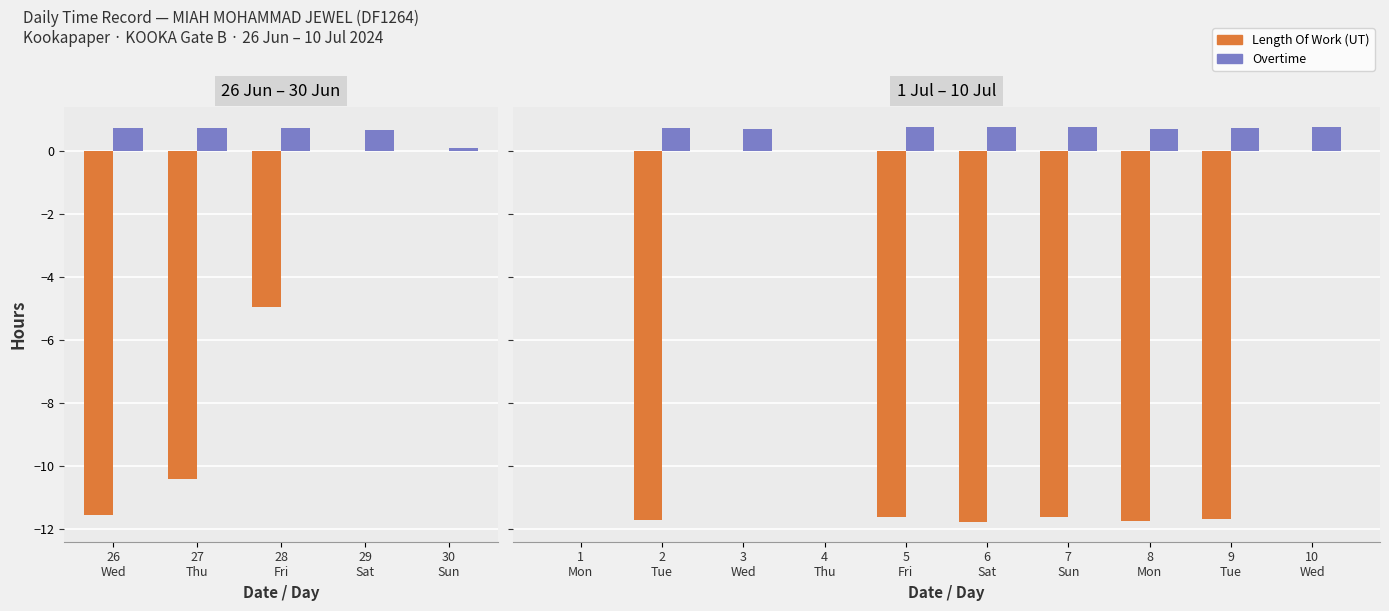

Is it true that Overtime equals 0.8 at 10 Wed?

True